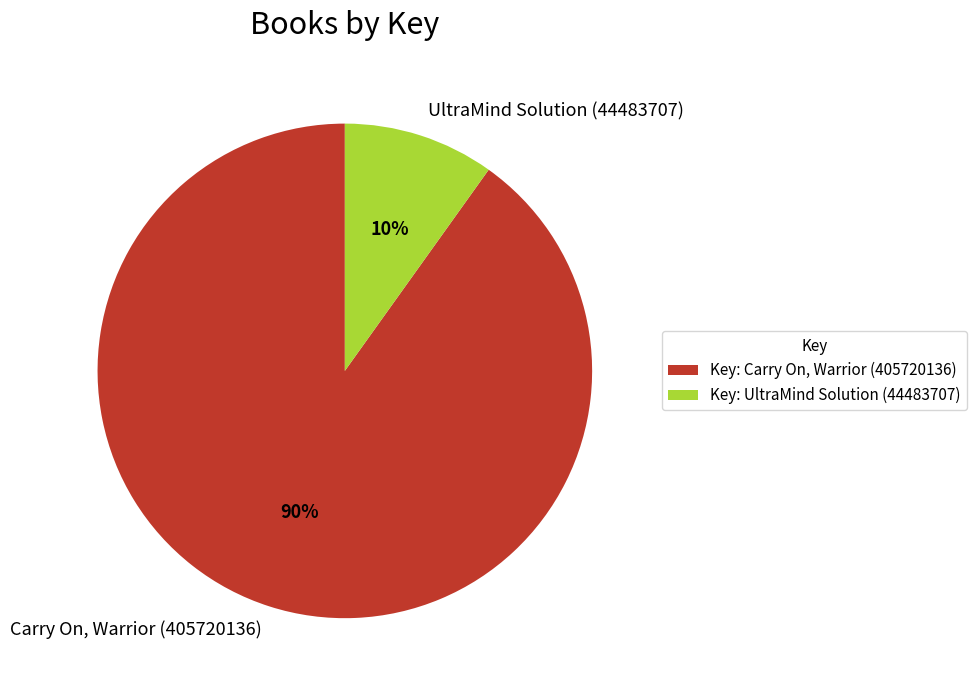

To the nearest percent, what is the difference between the UltraMind Solution (44483707) and Carry On, Warrior (405720136) slice percentages?

80%